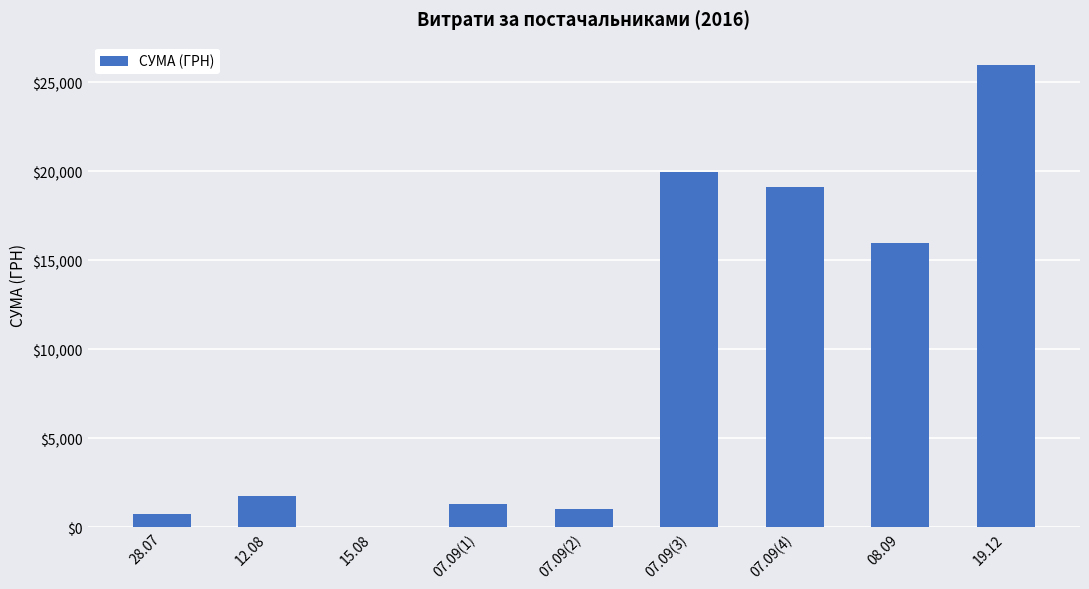

What is the maximum value shown in the chart?

25998.0